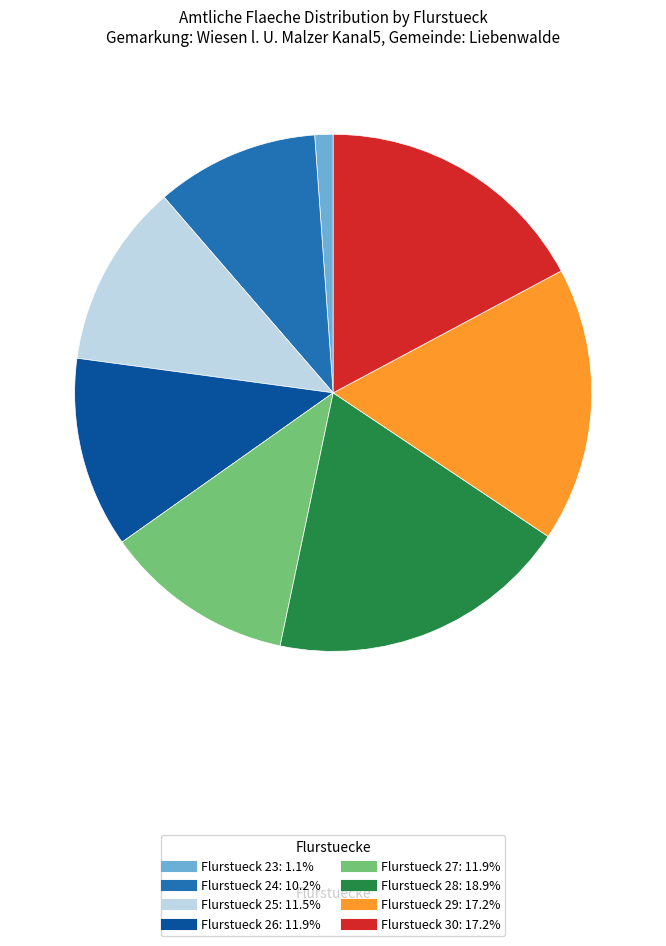

Does any single category account for the majority?

No